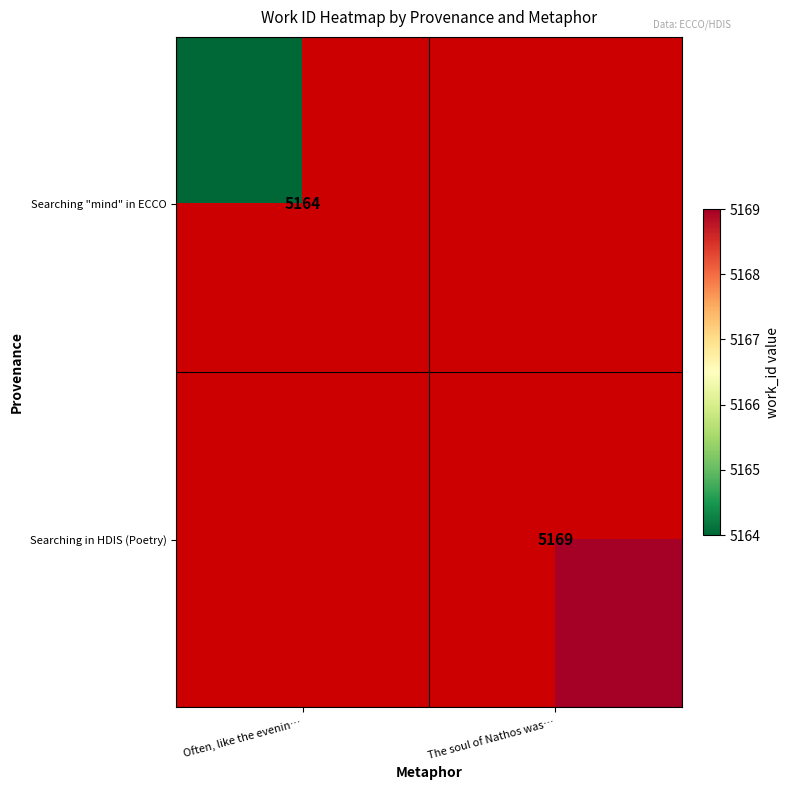

Is the value of Searching in HDIS (Poetry) at The soul of Nathos was… greater than the value of Searching "mind" in ECCO at Often, like the evenin…?

Yes